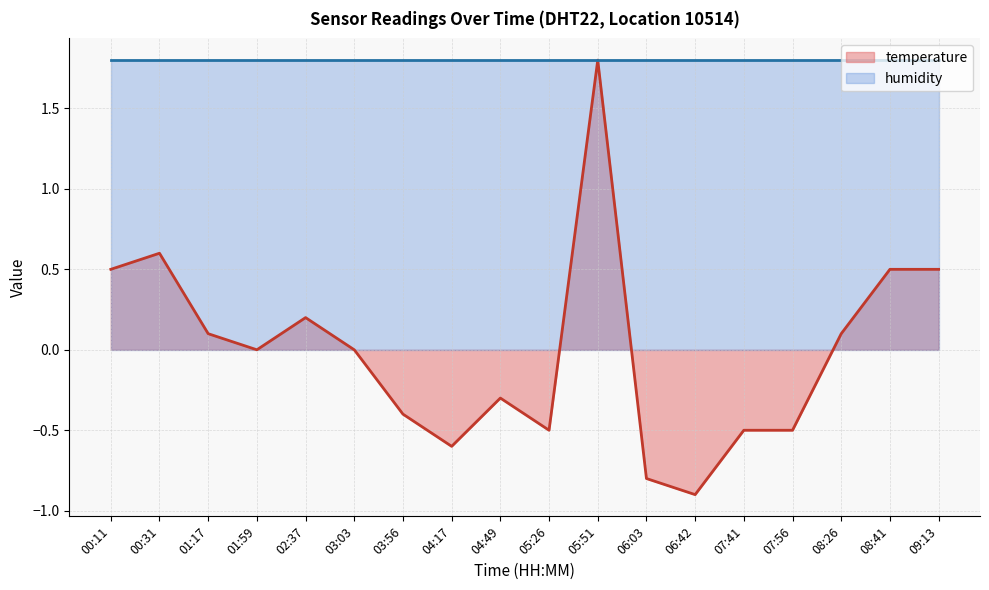

What is the difference between the values at 02:37 and 07:56?

0.7